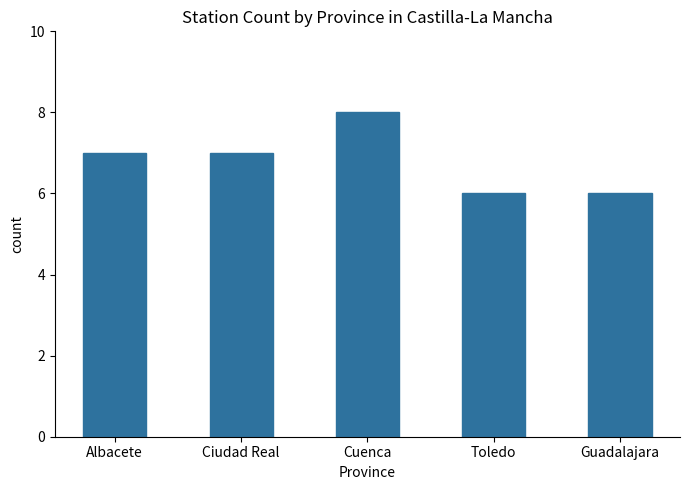

What position from the right is Cuenca?

3